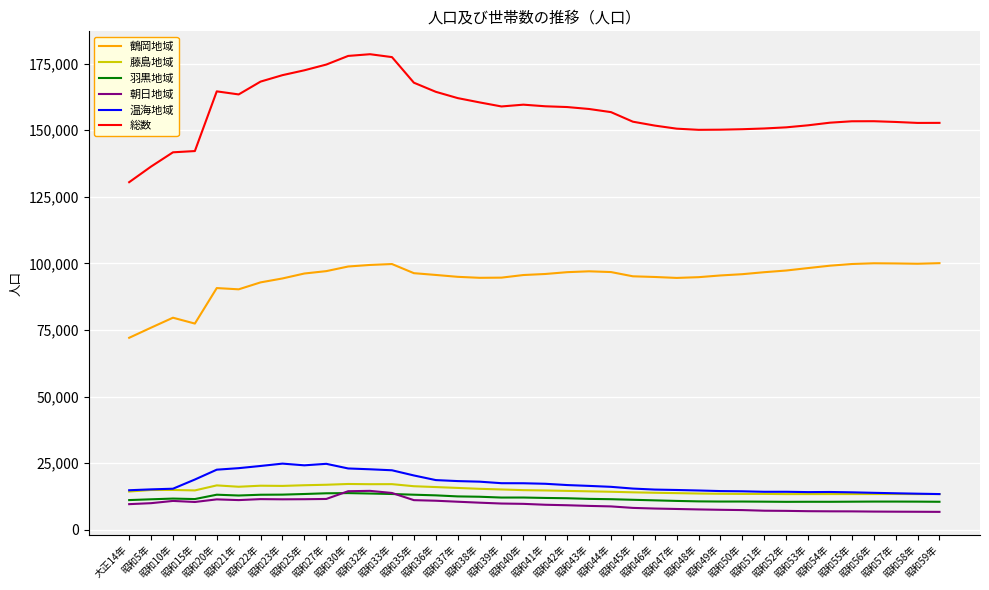

The value of 朝日地域 at 昭和49年 is 7493. True or false?

True